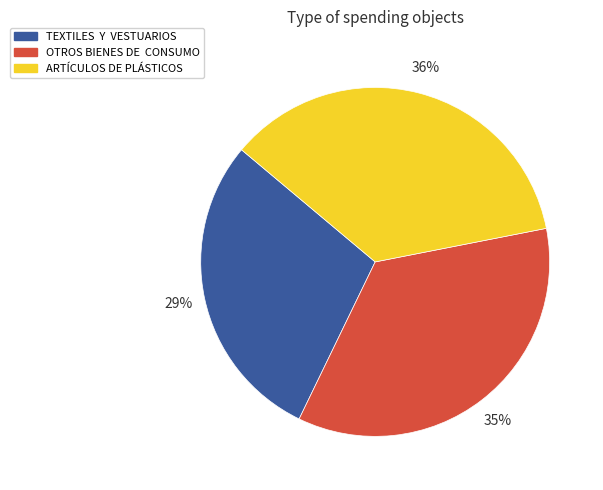

Count the number of slices in the pie.

3